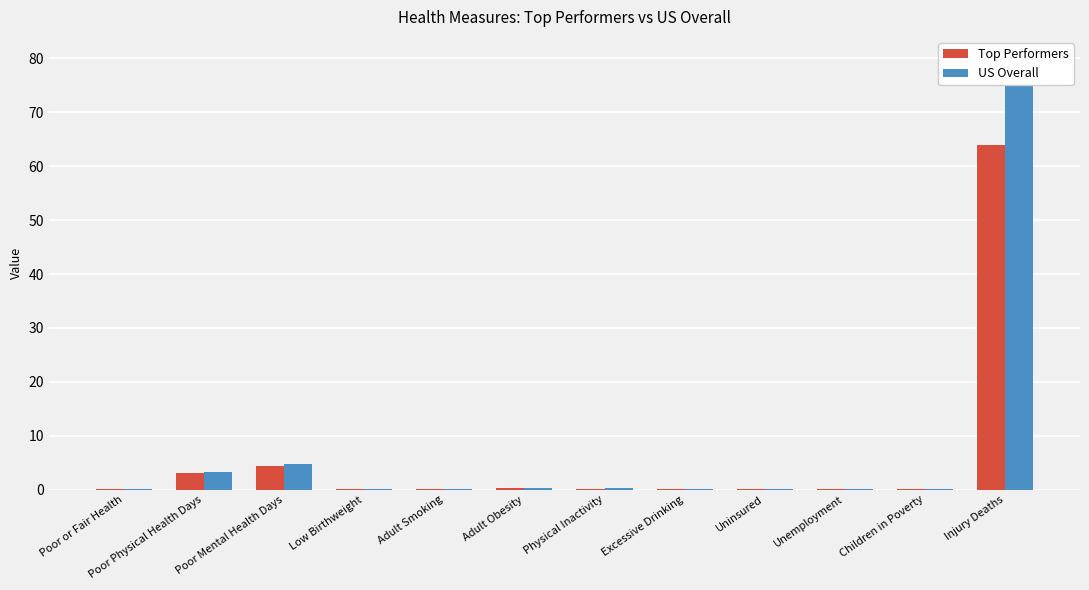

At Uninsured, list the series in order from largest to smallest.

US Overall, Top Performers